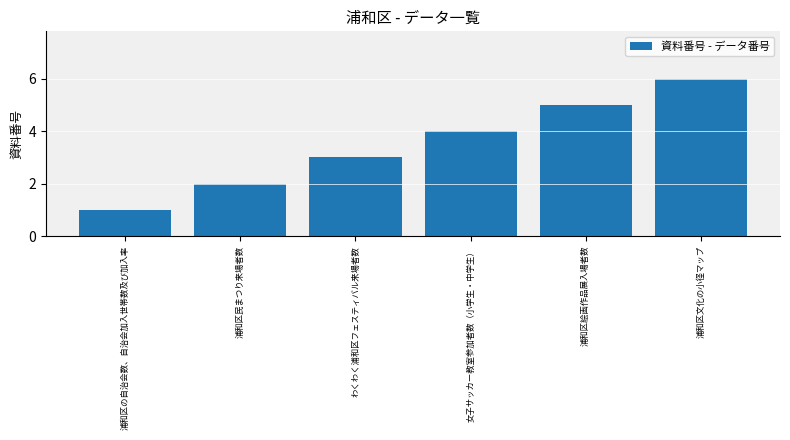

Which label corresponds to the smallest value in the chart?

浦和区の自治会数、自治会加入世帯数及び加入率